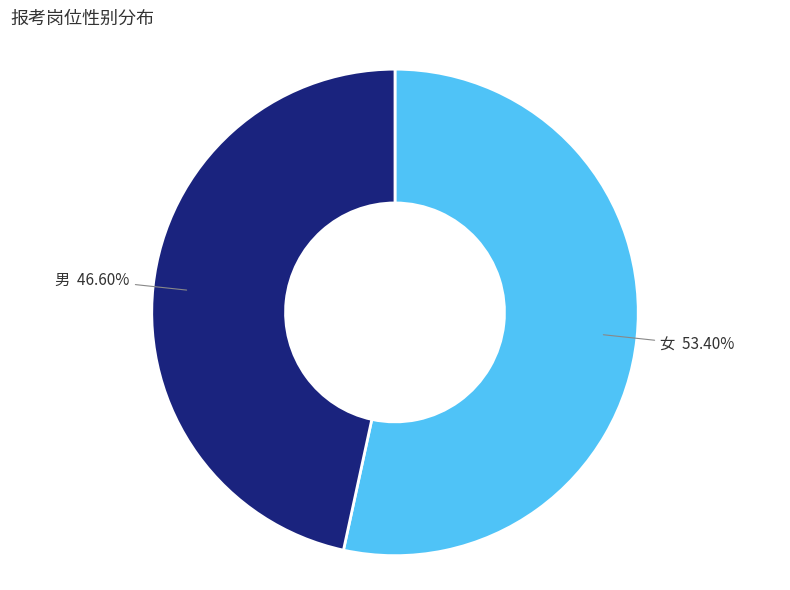

To the nearest percent, what percentage of the pie is 女?

53%